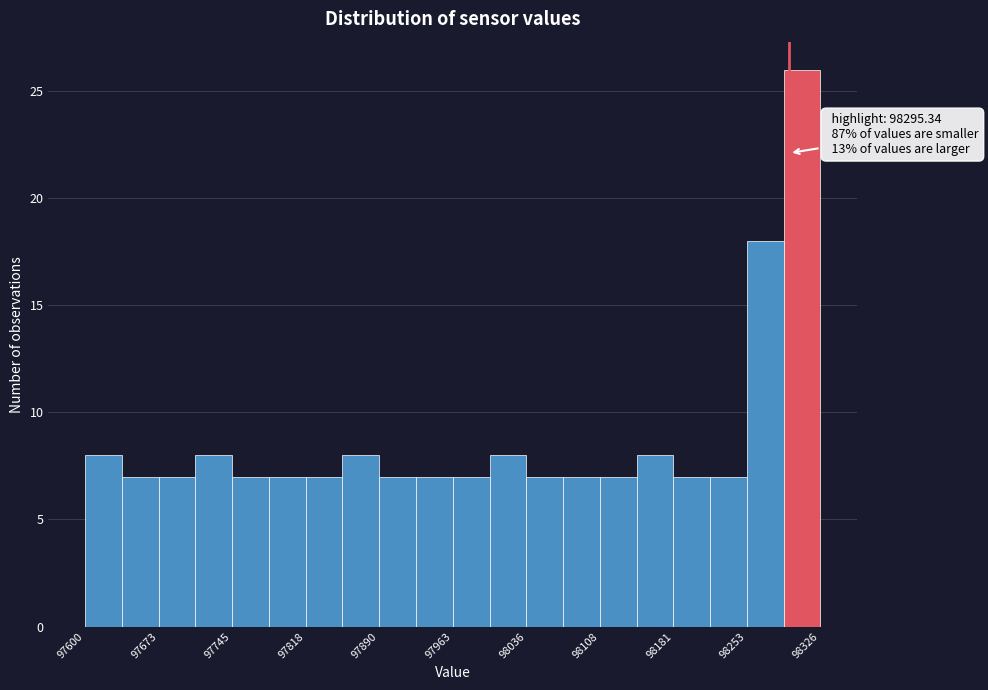

Read against the x-axis, roughly where is the centre of the tallest bar?

98310